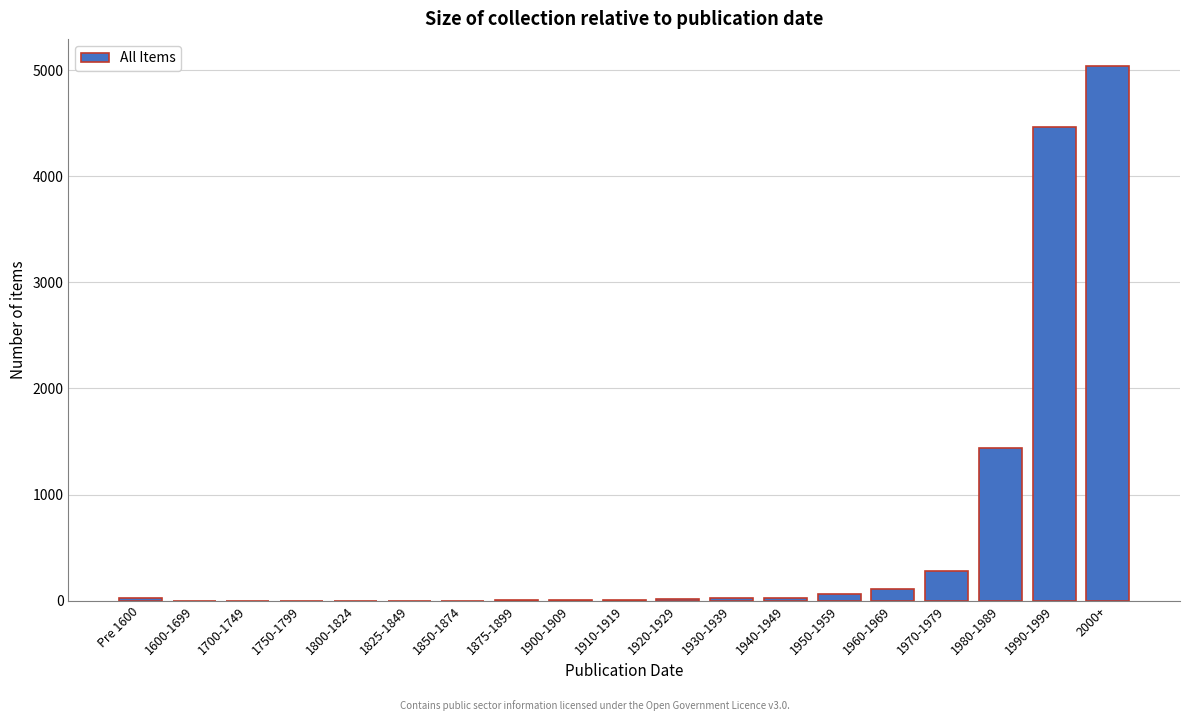

What is the change in value from 1700-1749 to 2000+?

+5042